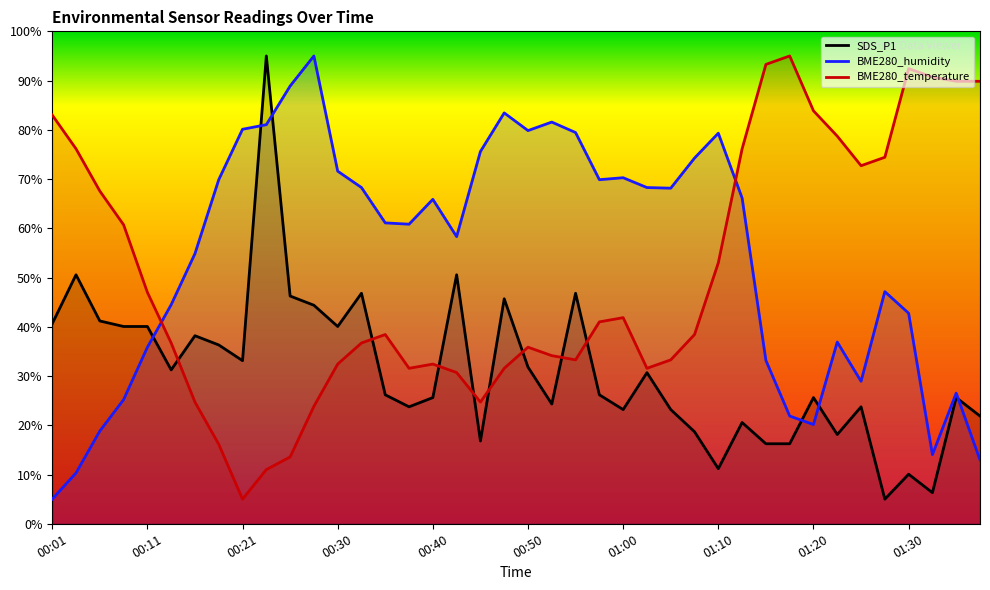

What is the label of the 28th point from the left?

01:08